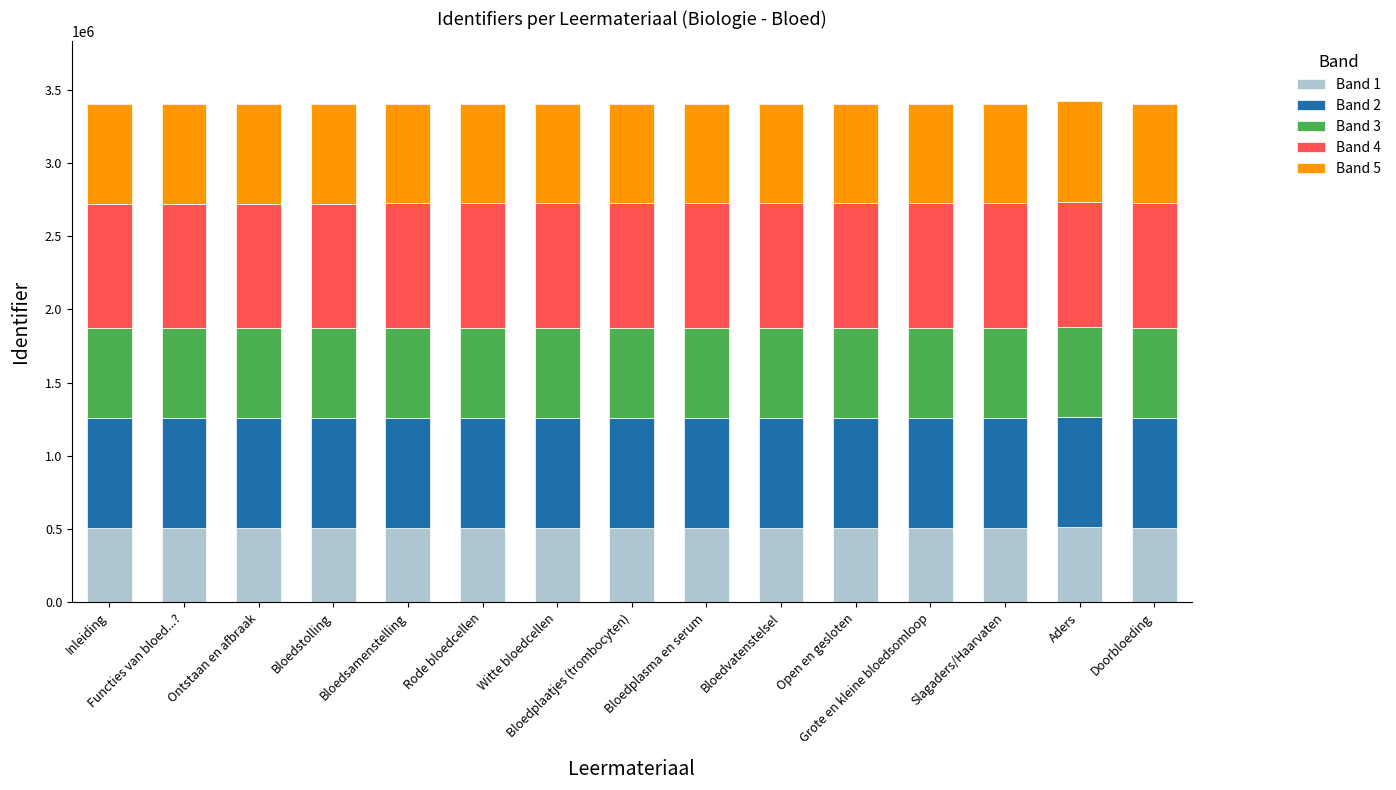

What is the maximum value for Band 1?

512983